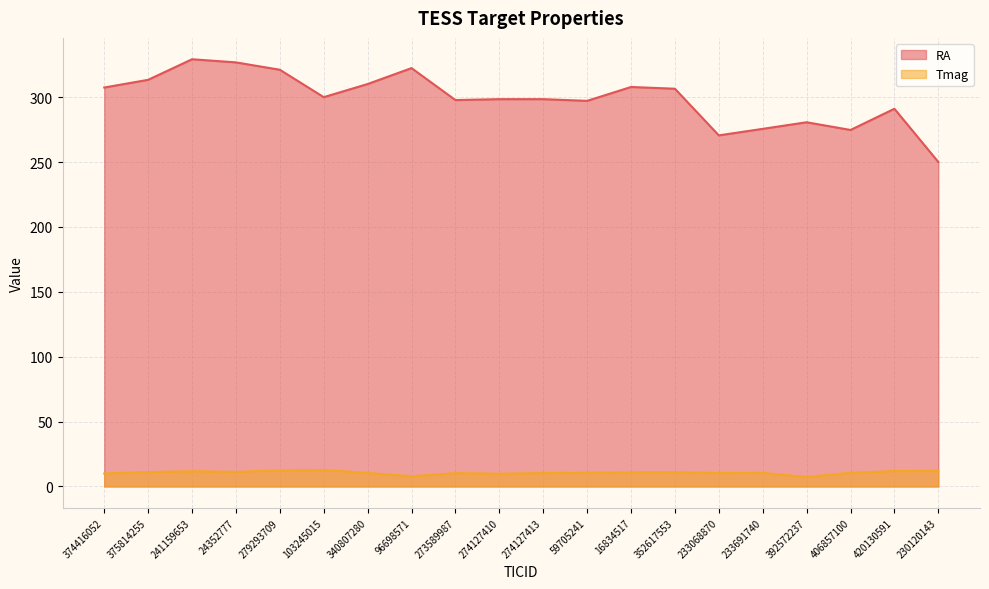

True or false: RA has a value of 306.5 at 352617553.

True